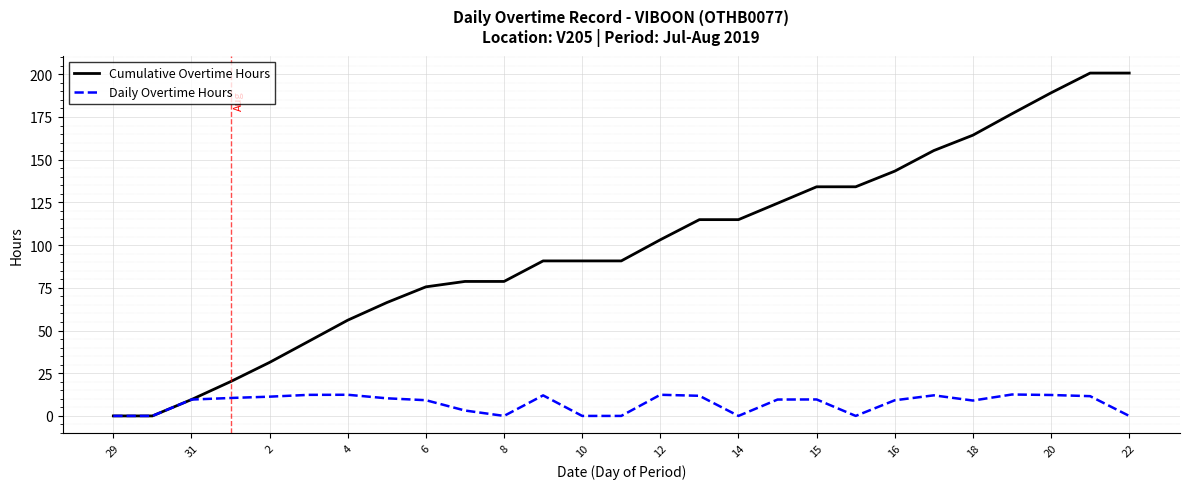

What is the highest value of the Daily Overtime Hours series?

12.5